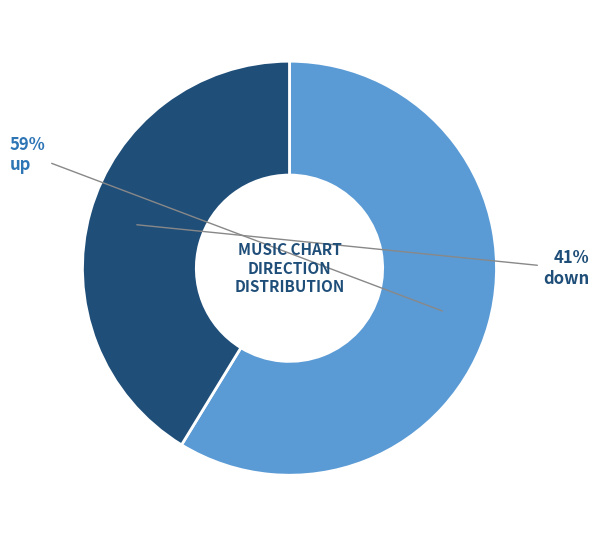

To the nearest percent, what is the average slice percentage?

50%